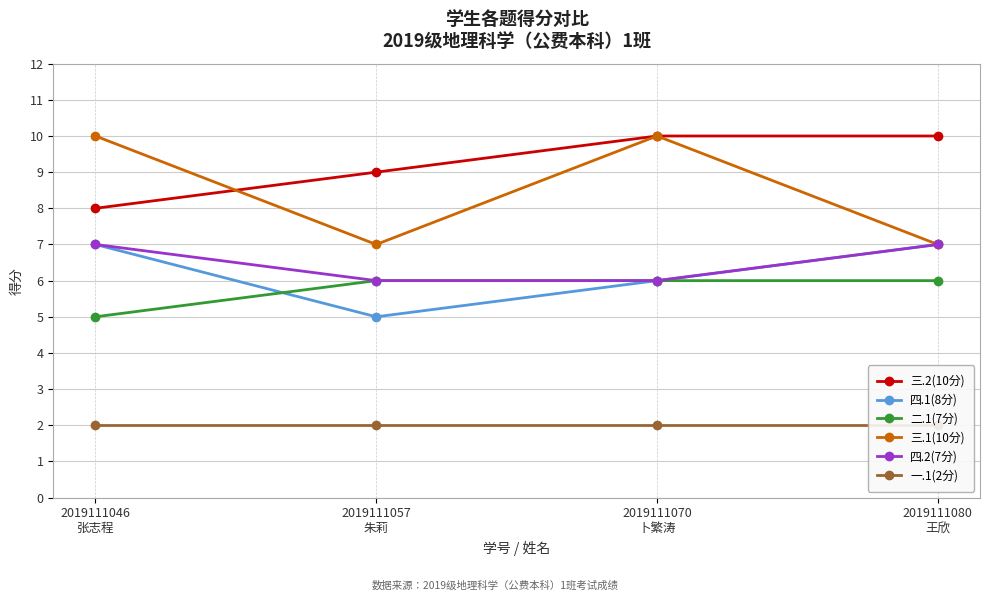

In 三.1(10分), how many points are lower than both neighbors (excluding endpoints)?

1